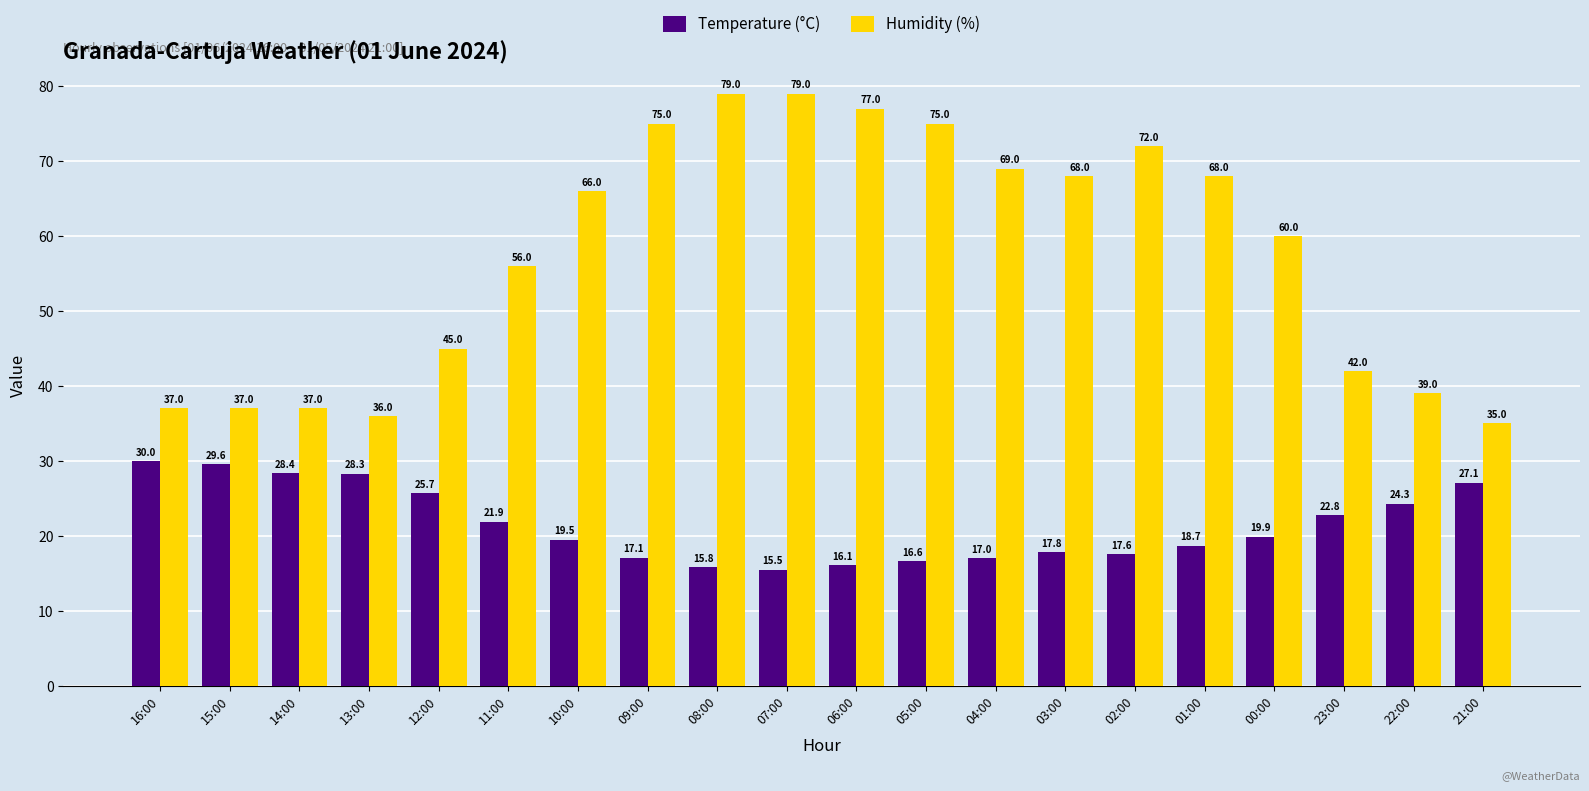

True or false: Humidity (%) has a value of 40.1 at 04:00.

False